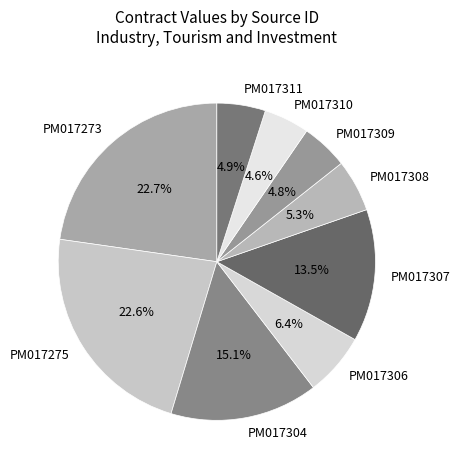

To the nearest percent, what percentage of the pie is PM017308?

5%